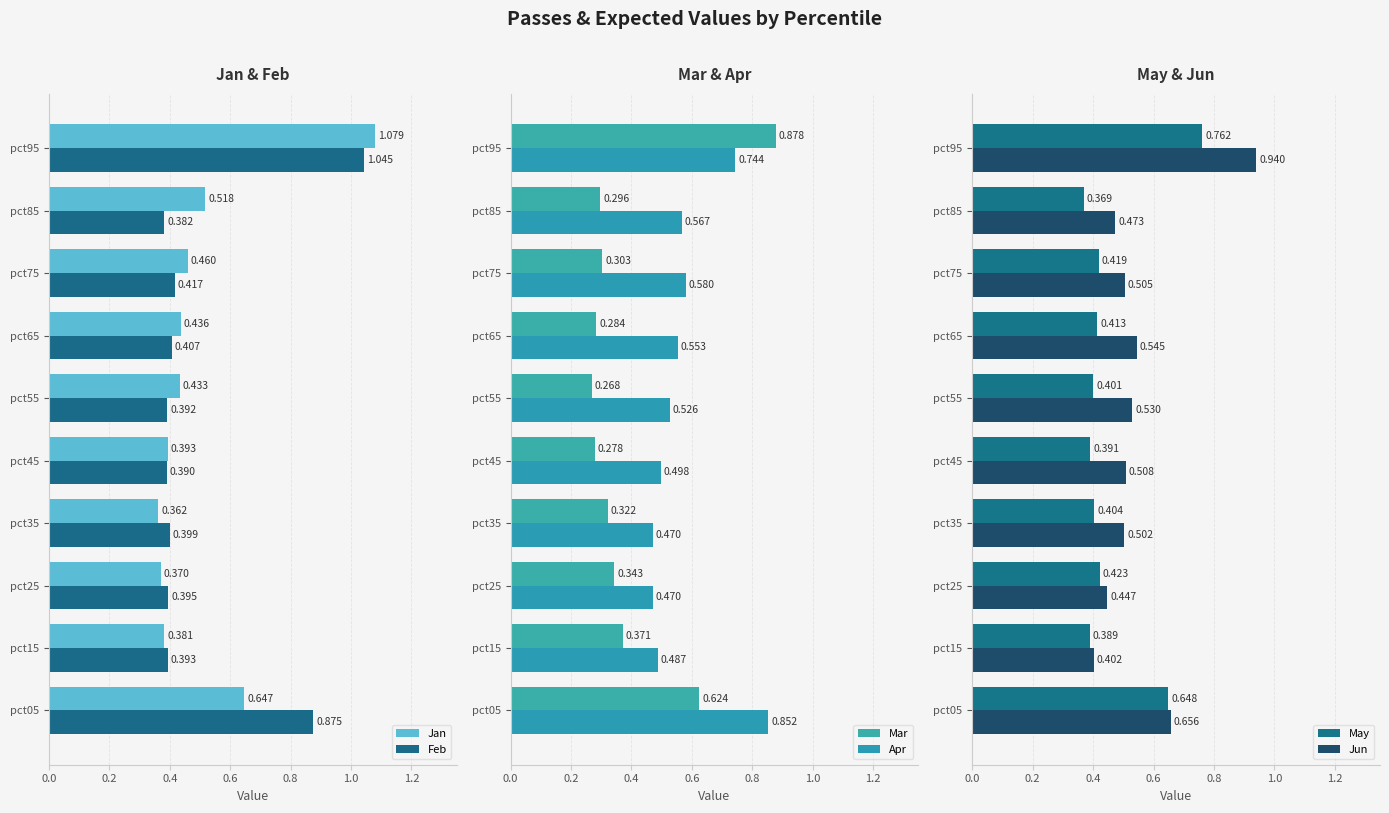

Rank the series by their maximum value, from lowest to highest.

May, Apr, Mar, Jun, Feb, Jan